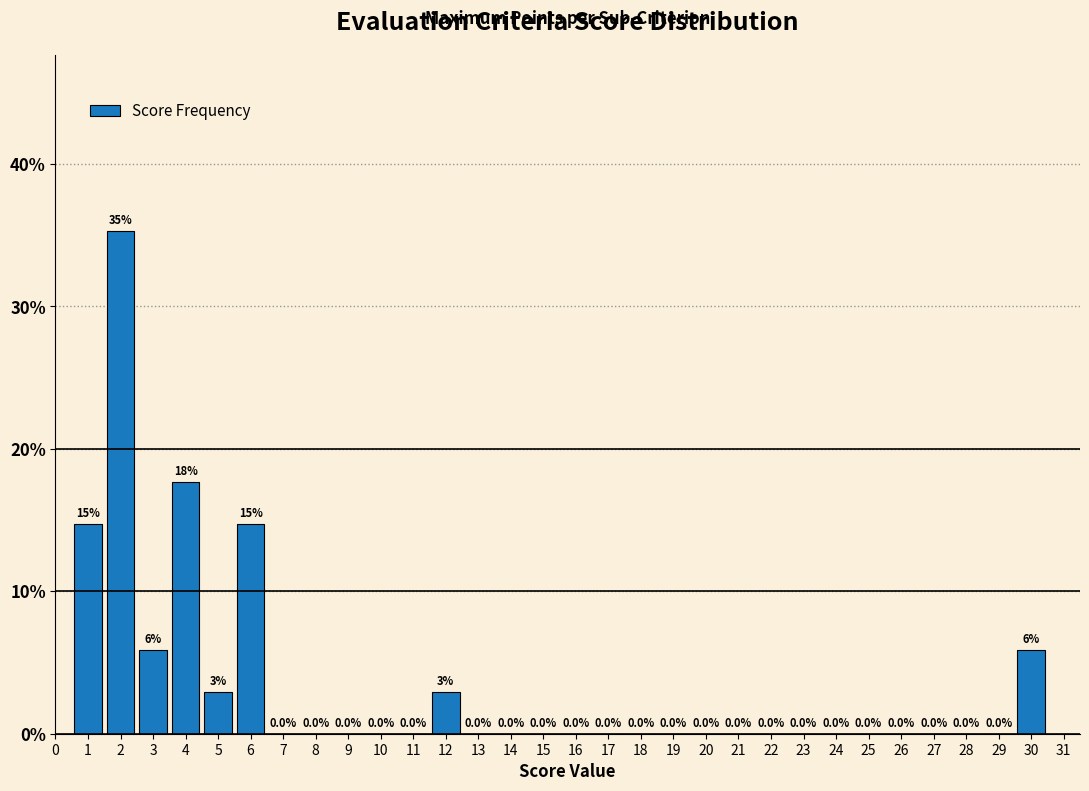

Which range on the x-axis has the tallest bar?

1.5 to 2.5